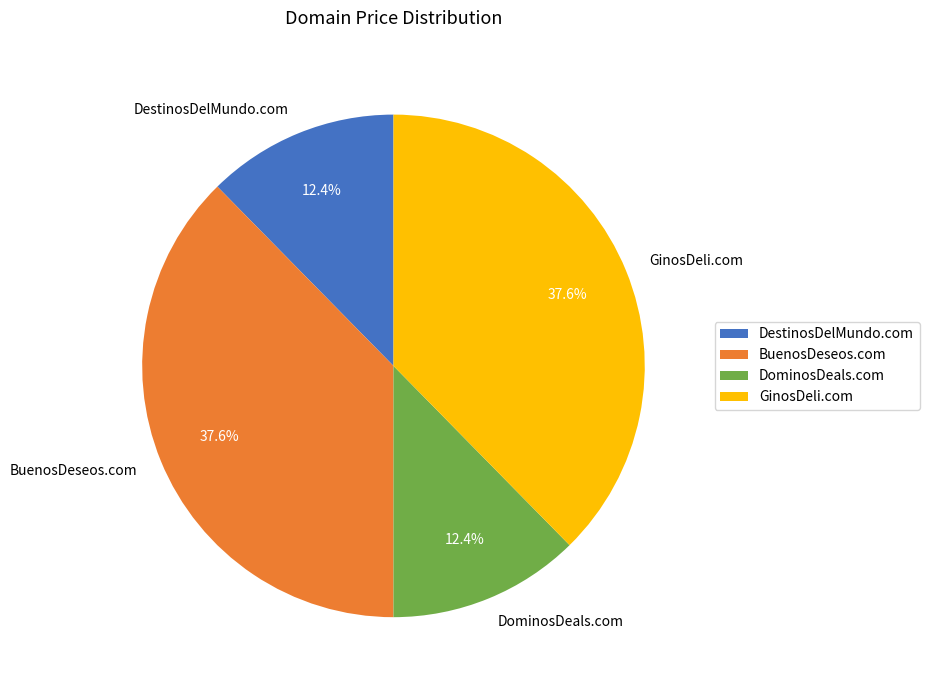

Is it true that DestinosDelMundo.com is 12% of the pie?

True